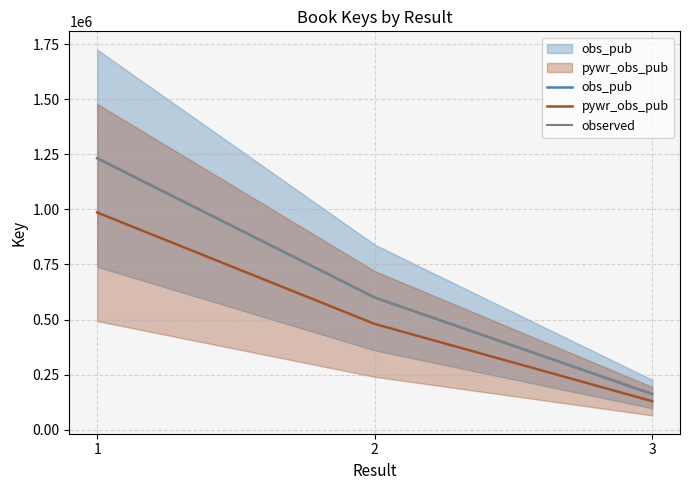

The pywr_obs_pub series shows 985887.2 at 1. True or false?

True